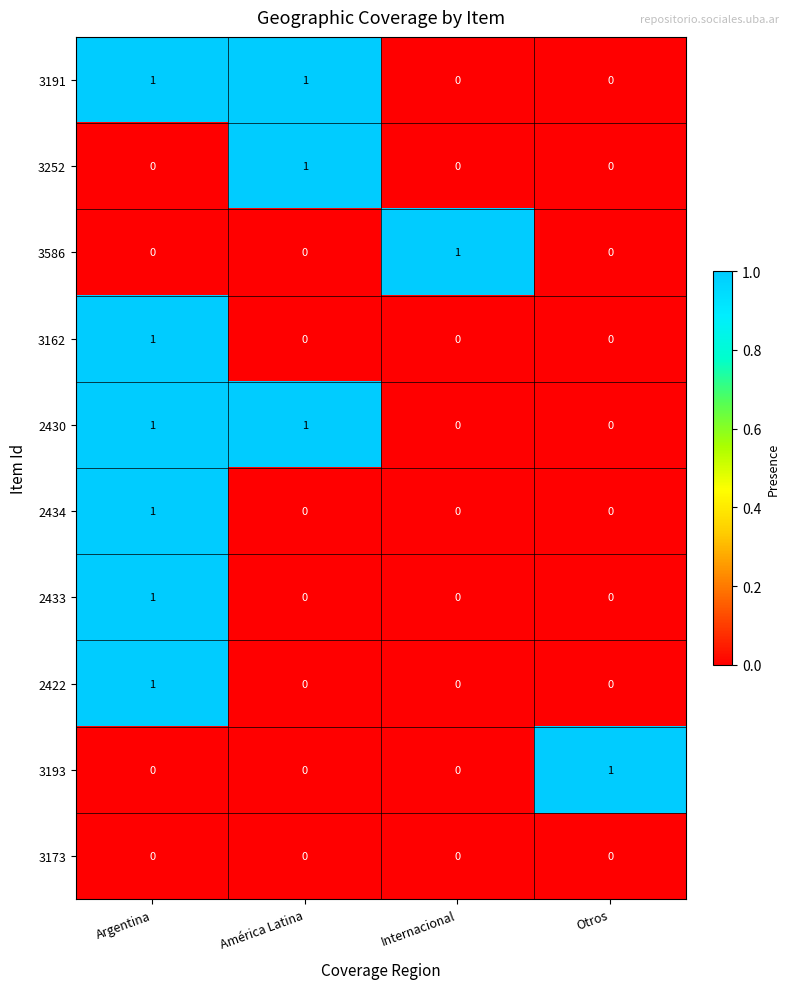

What is the total value across all series at Argentina?

6